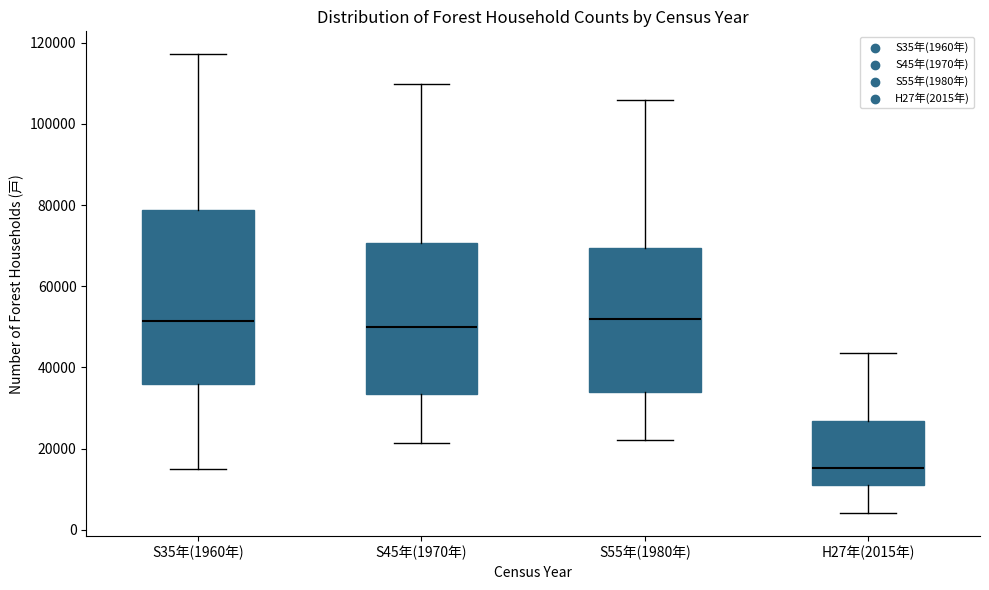

Reading left to right, read every box against the y-axis: the position of its median line, the range the box covers, and the ends of its whiskers. The values are not printed on the chart, so give them approximately, as read against the axis.

S35年(1960年): median 52000, box 36000 to 78000, whiskers 16000 to 118000
S45年(1970年): median 50000, box 34000 to 70000, whiskers 22000 to 110000
S55年(1980年): median 52000, box 34000 to 70000, whiskers 22000 to 106000
H27年(2015年): median 16000, box 12000 to 26000, whiskers 4000 to 44000